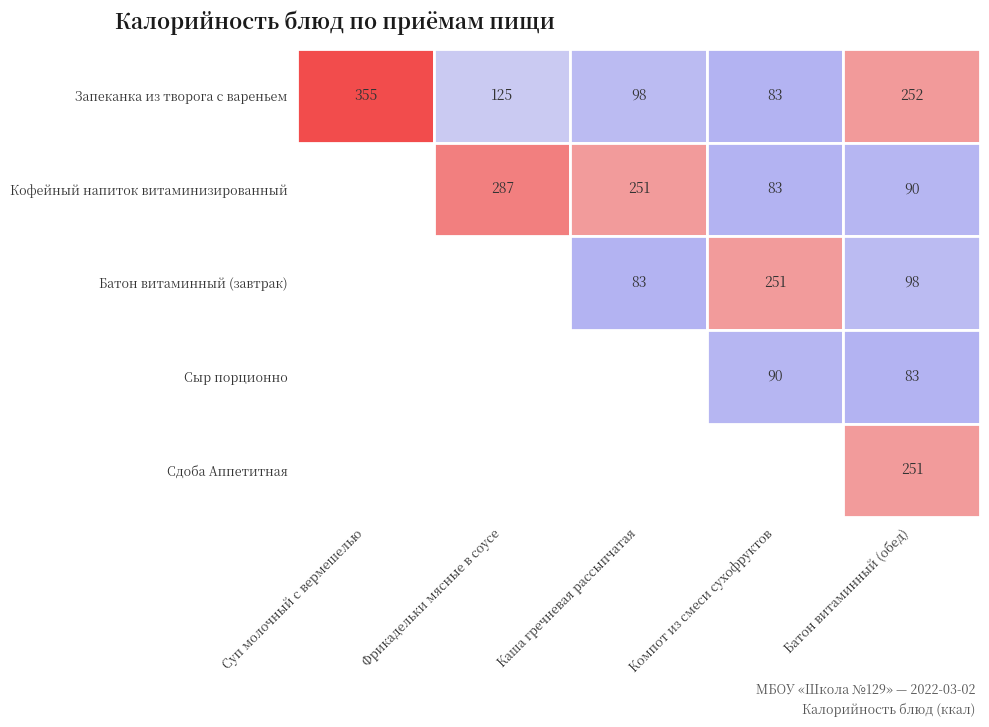

Which has a higher value, Сыр порционно or Батон витаминный (завтрак)?

Батон витаминный (завтрак)